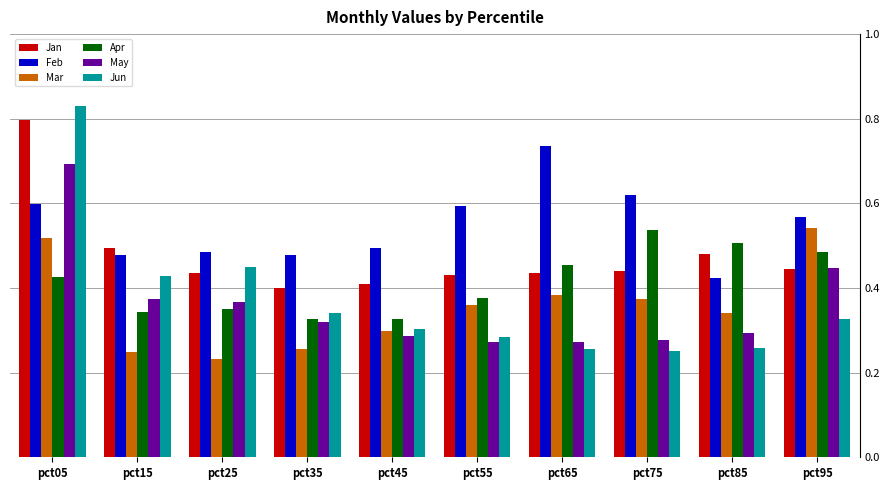

Which series has the widest spread of values?

Jun